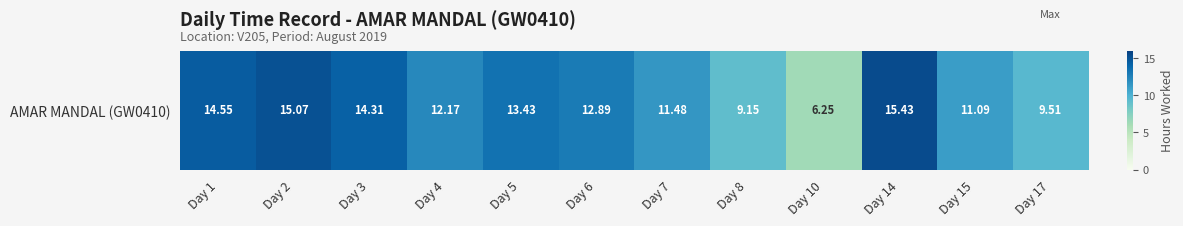

What is the change in value from Day 7 to Day 15?

-0.4